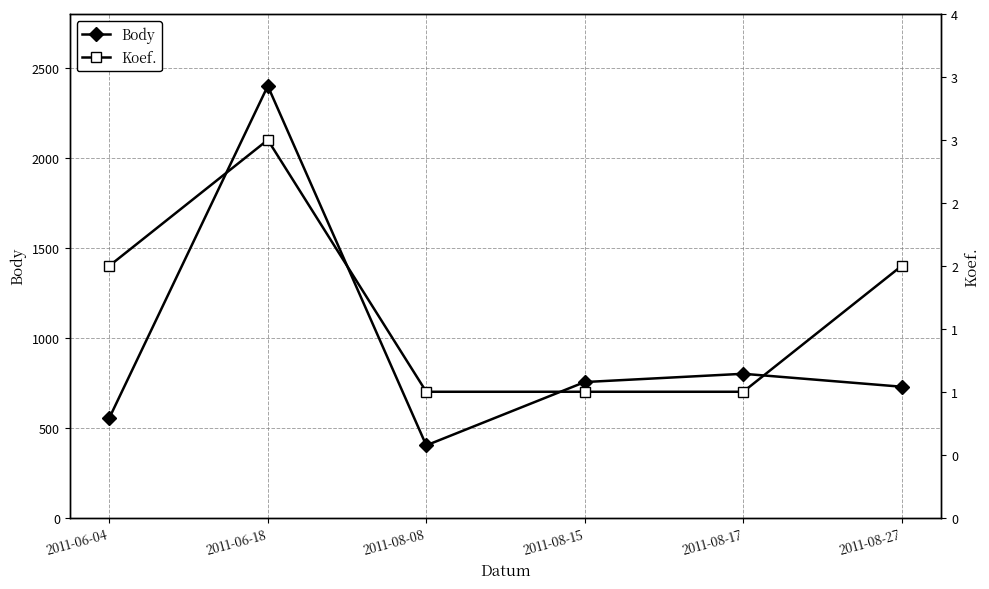

Which has a higher value, 2011-06-18 or 2011-08-27?

2011-06-18